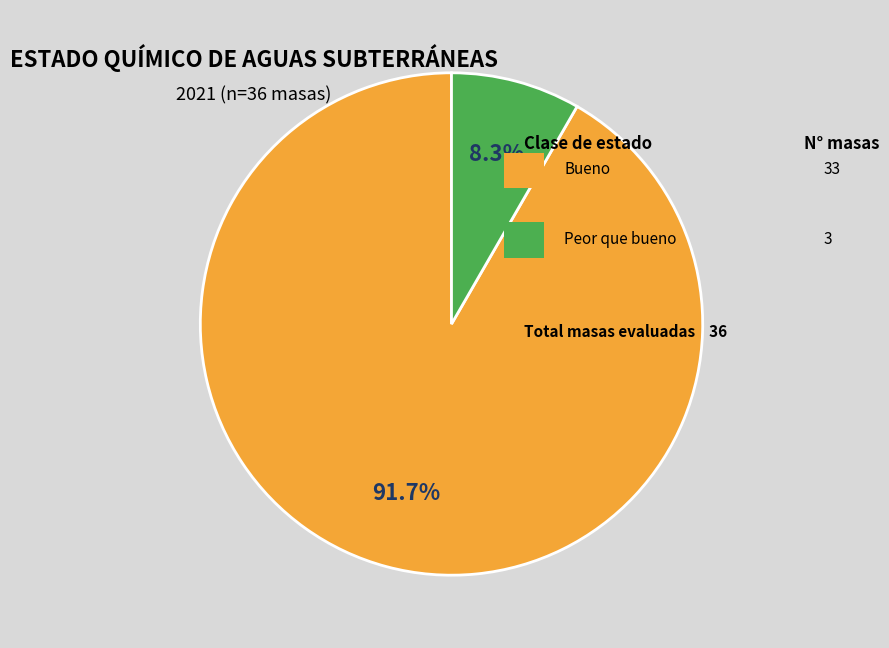

Is there a majority slice in this chart?

Yes